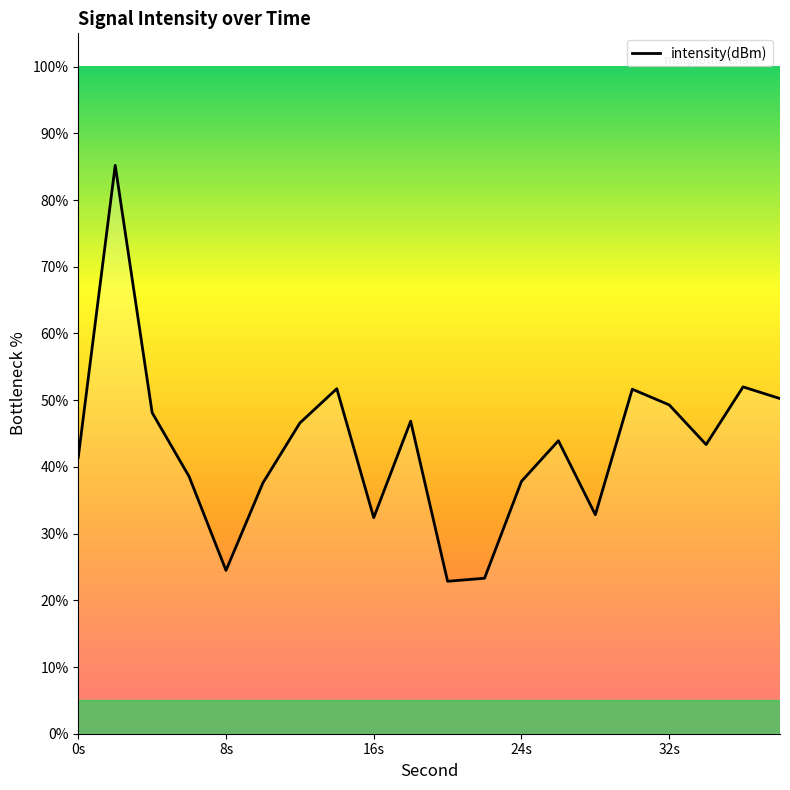

How many lines are shown in the chart?

1